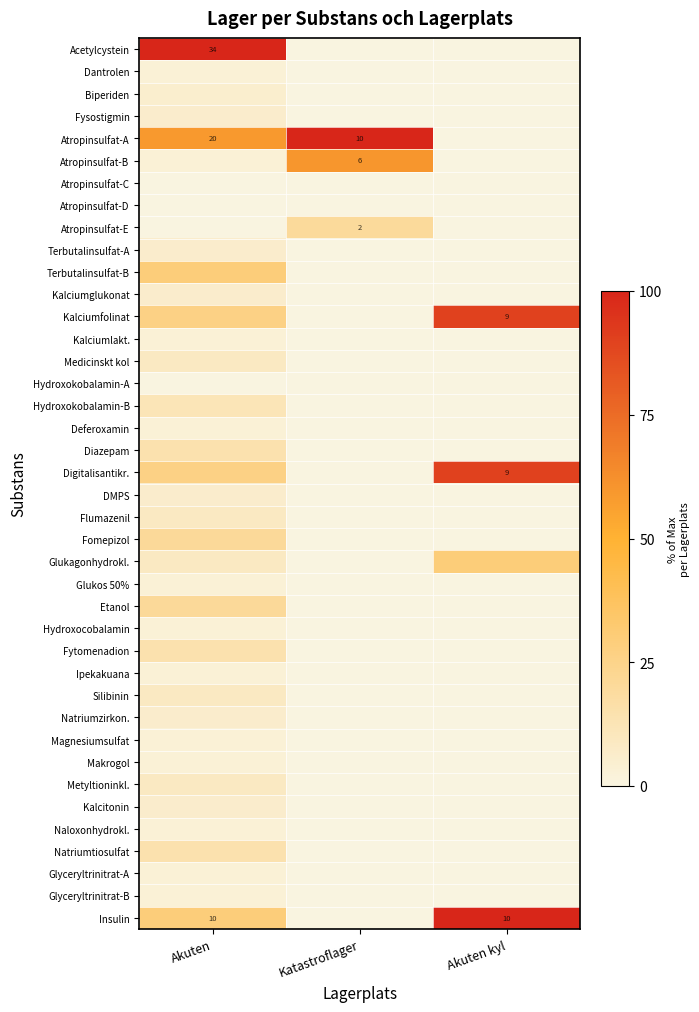

What is the spread (max minus min) of values at Akuten?

100.0